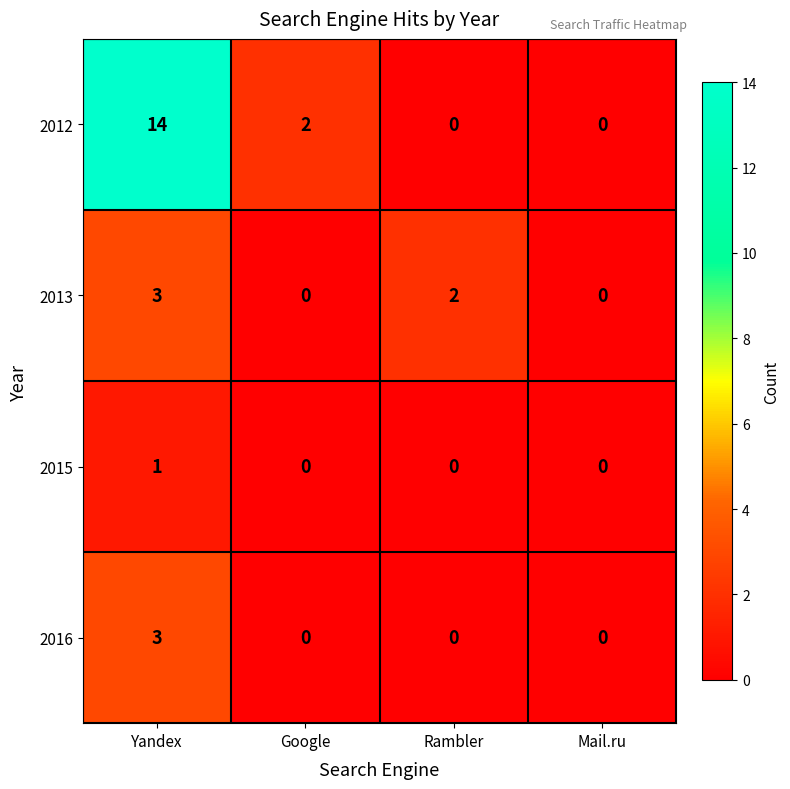

Reading right to left, transcribe all the data shown in this chart.

2012: 0	0	2	14
2013: 0	2	0	3
2015: 0	0	0	1
2016: 0	0	0	3